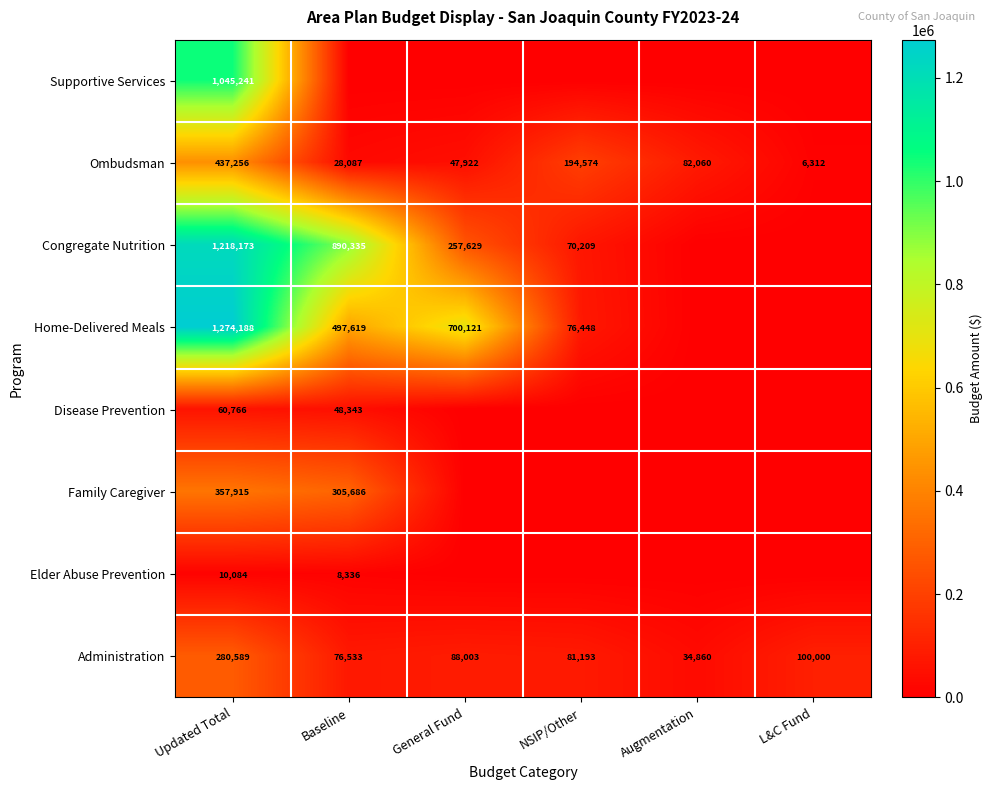

At which category is the sum across all series the highest?

Updated Total